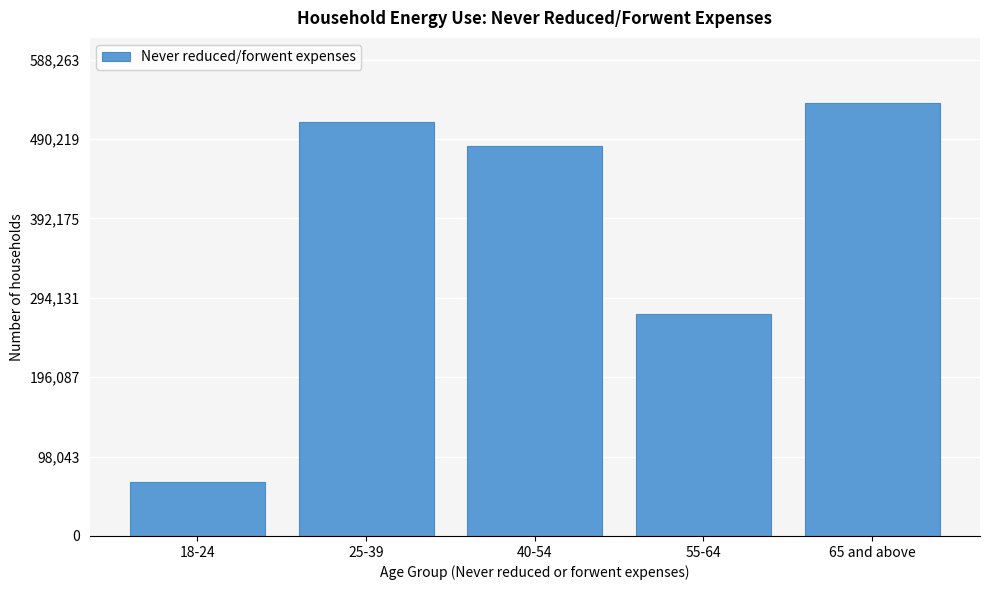

Reading right to left, transcribe all the data shown in this chart.

534785	274680	481669	511683	66521